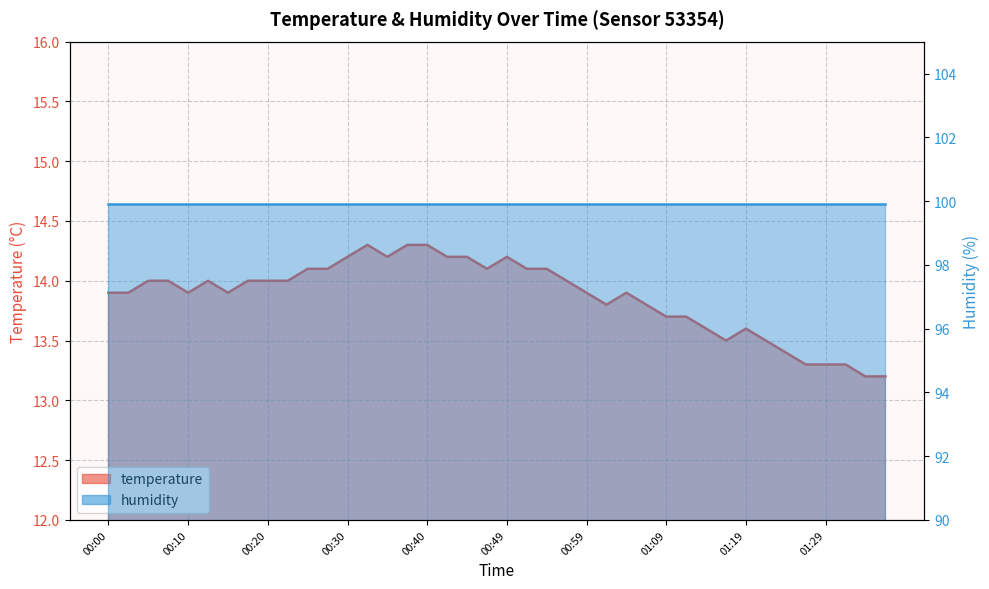

Does the chart display data point markers on the line(s)?

No